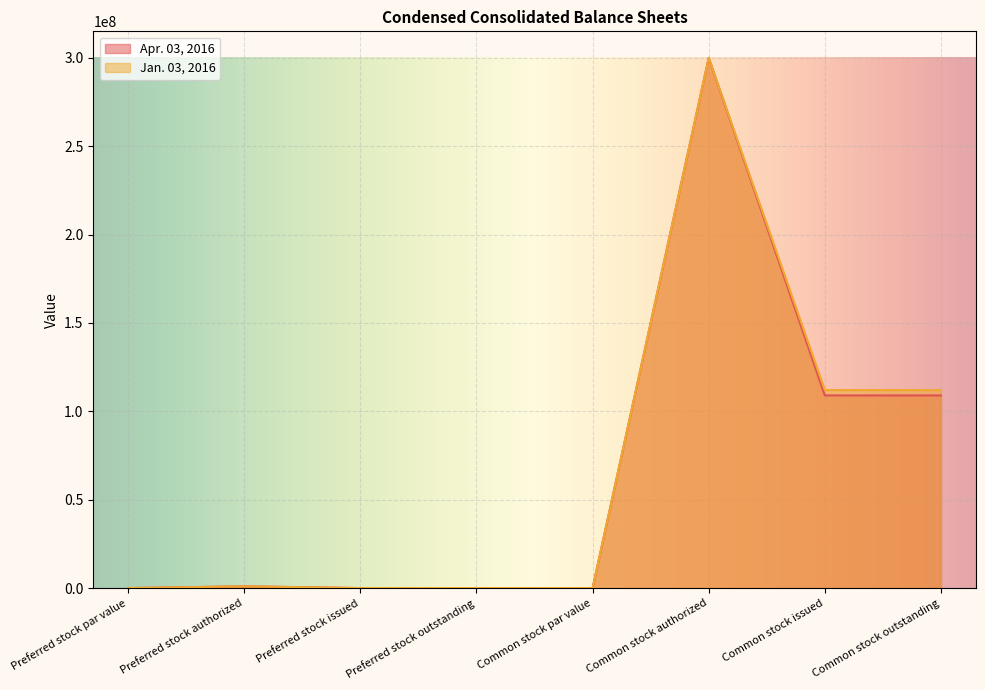

True or false: Jan. 03, 2016 and Apr. 03, 2016 cross at least once.

False